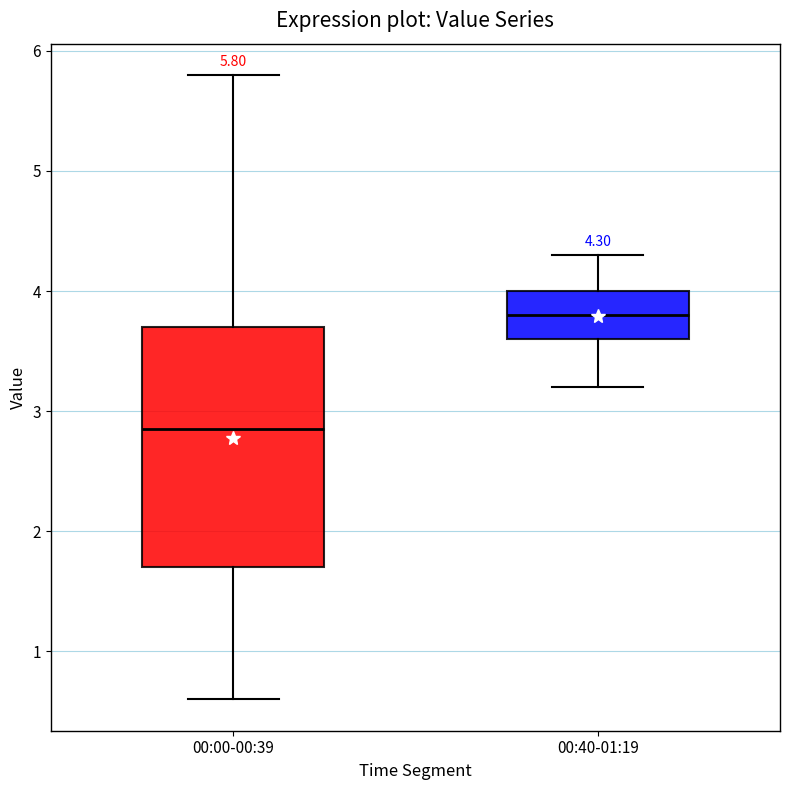

Which box's median line is the lowest?

00:00-00:39